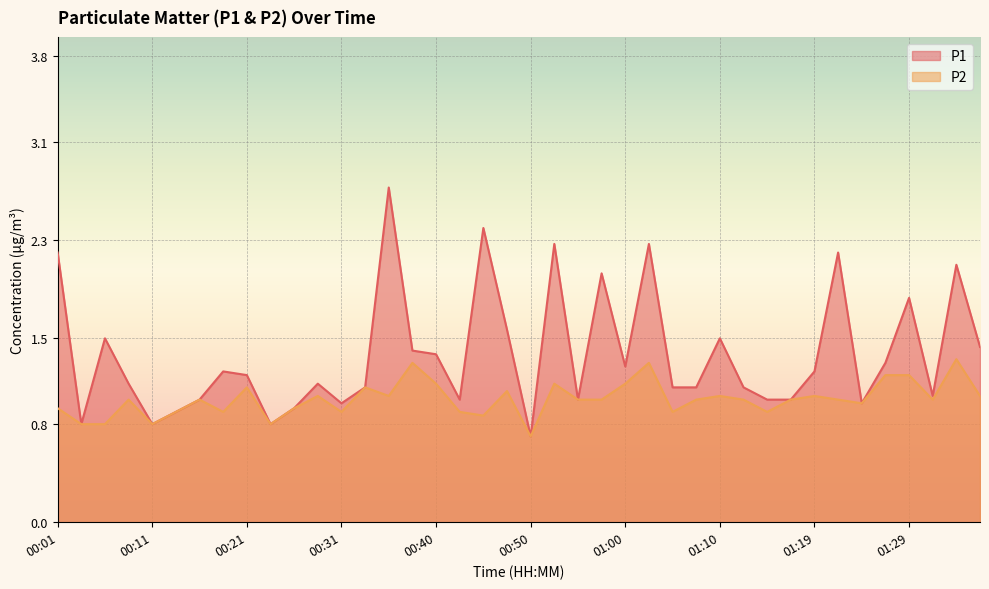

Reading left to right, list all the values displayed in this chart.

P1: 2.2	0.8	1.5	1.1	0.8	0.9	1.0	1.2	1.2	0.8	0.9	1.1	1.0	1.1	2.7	1.4	1.4	1.0	2.4	1.6	0.7	2.3	1.0	2.0	1.3	2.3	1.1	1.1	1.5	1.1	1.0	1.0	1.2	2.2	1.0	1.3	1.8	1.0	2.1	1.4
P2: 0.9	0.8	0.8	1.0	0.8	0.9	1.0	0.9	1.1	0.8	0.9	1.0	0.9	1.1	1.0	1.3	1.1	0.9	0.9	1.1	0.7	1.1	1.0	1.0	1.1	1.3	0.9	1.0	1.0	1.0	0.9	1.0	1.0	1.0	1.0	1.2	1.2	1.0	1.3	1.0